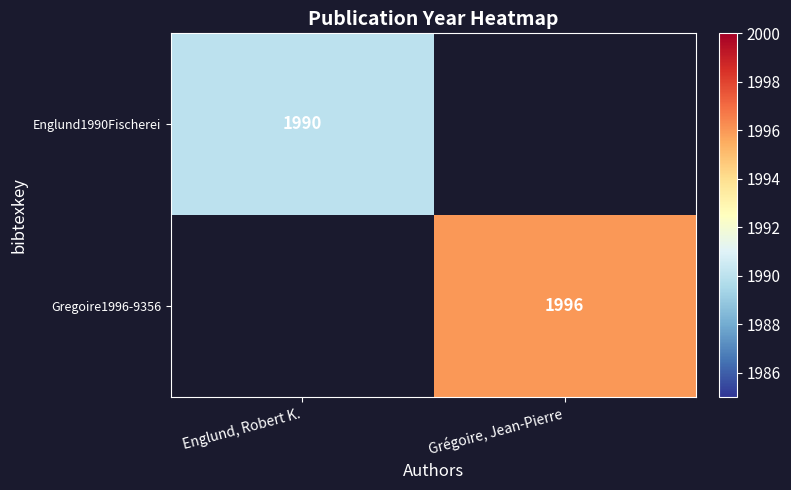

Is it true that Gregoire1996-9356 equals 858 at Grégoire, Jean-Pierre?

False